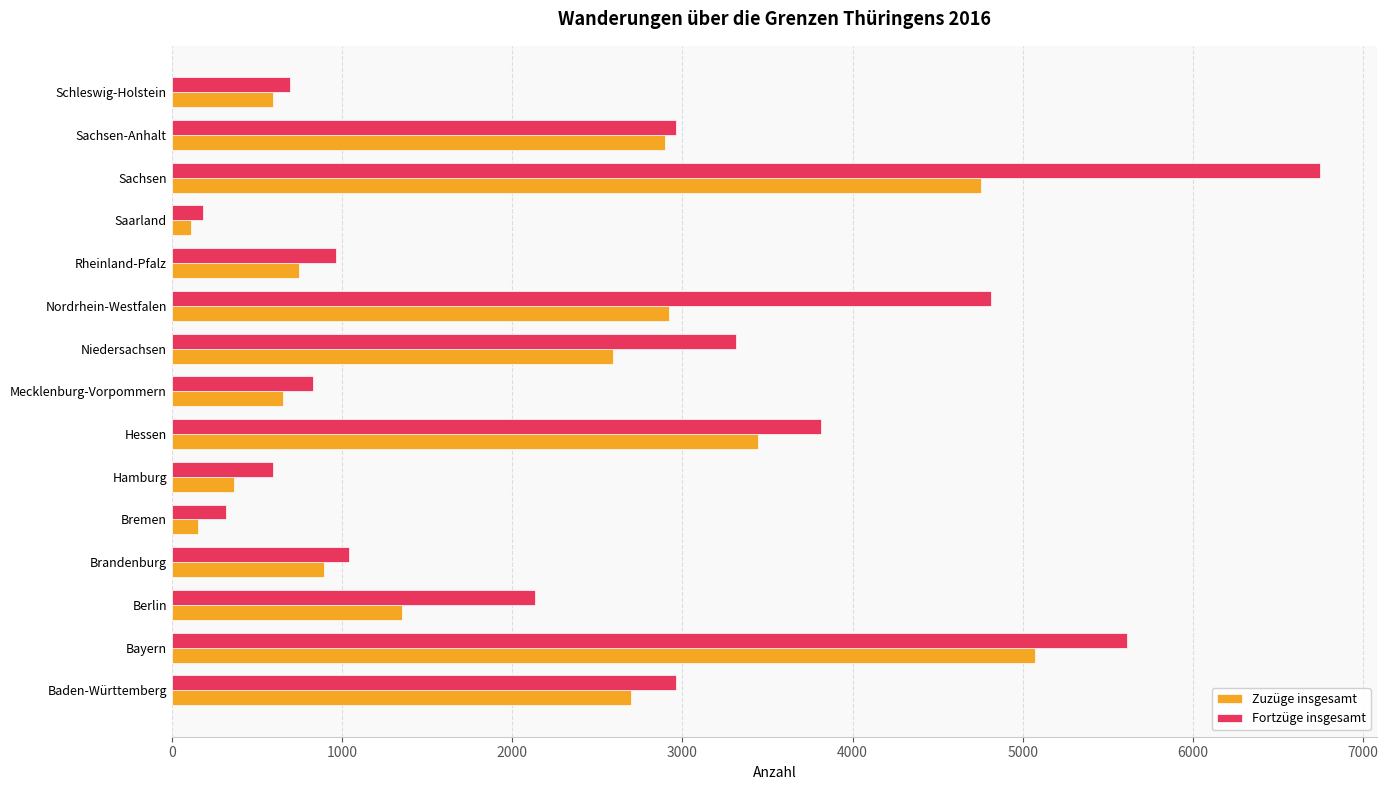

What is the minimum value for Fortzüge insgesamt?

185